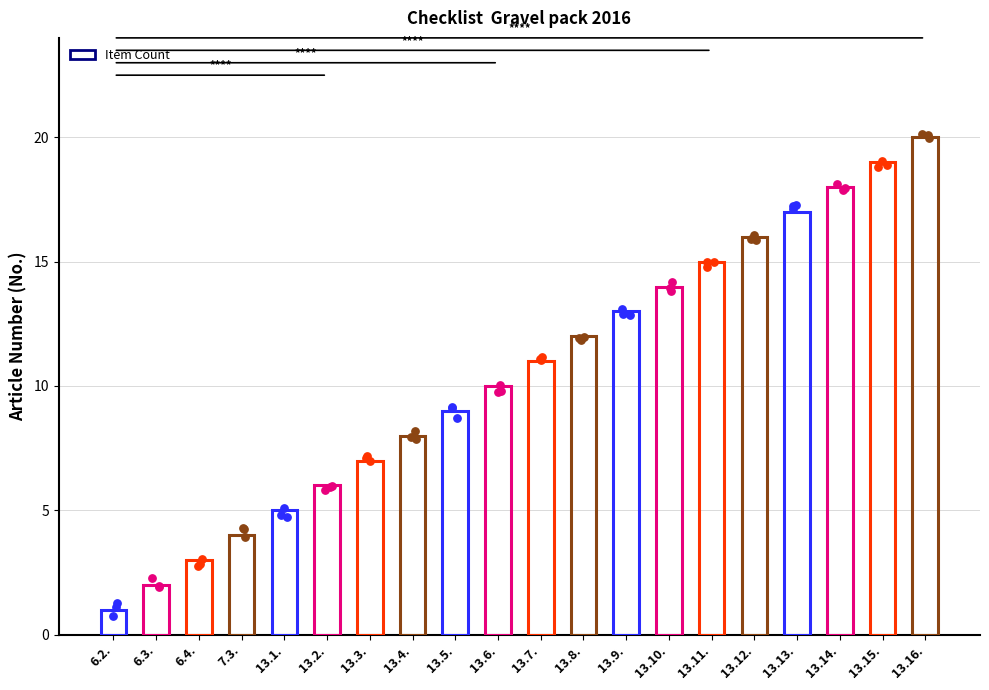

Which has a higher value, 13.14. or 6.3.?

13.14.